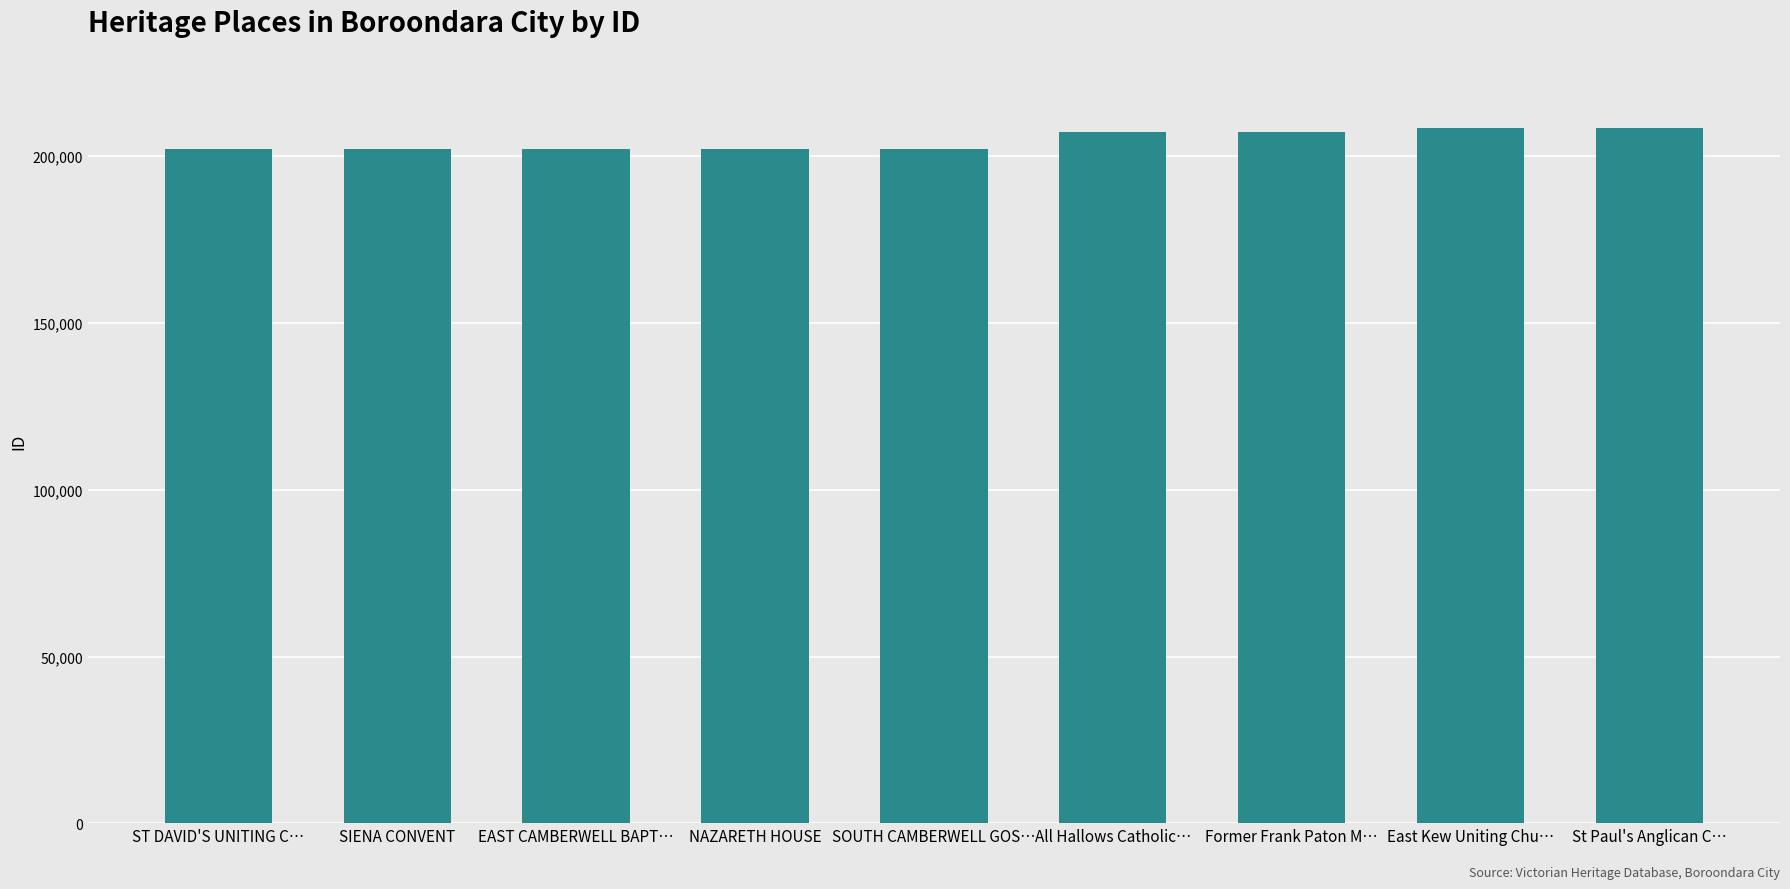

The value at NAZARETH HOUSE is 299824. True or false?

False